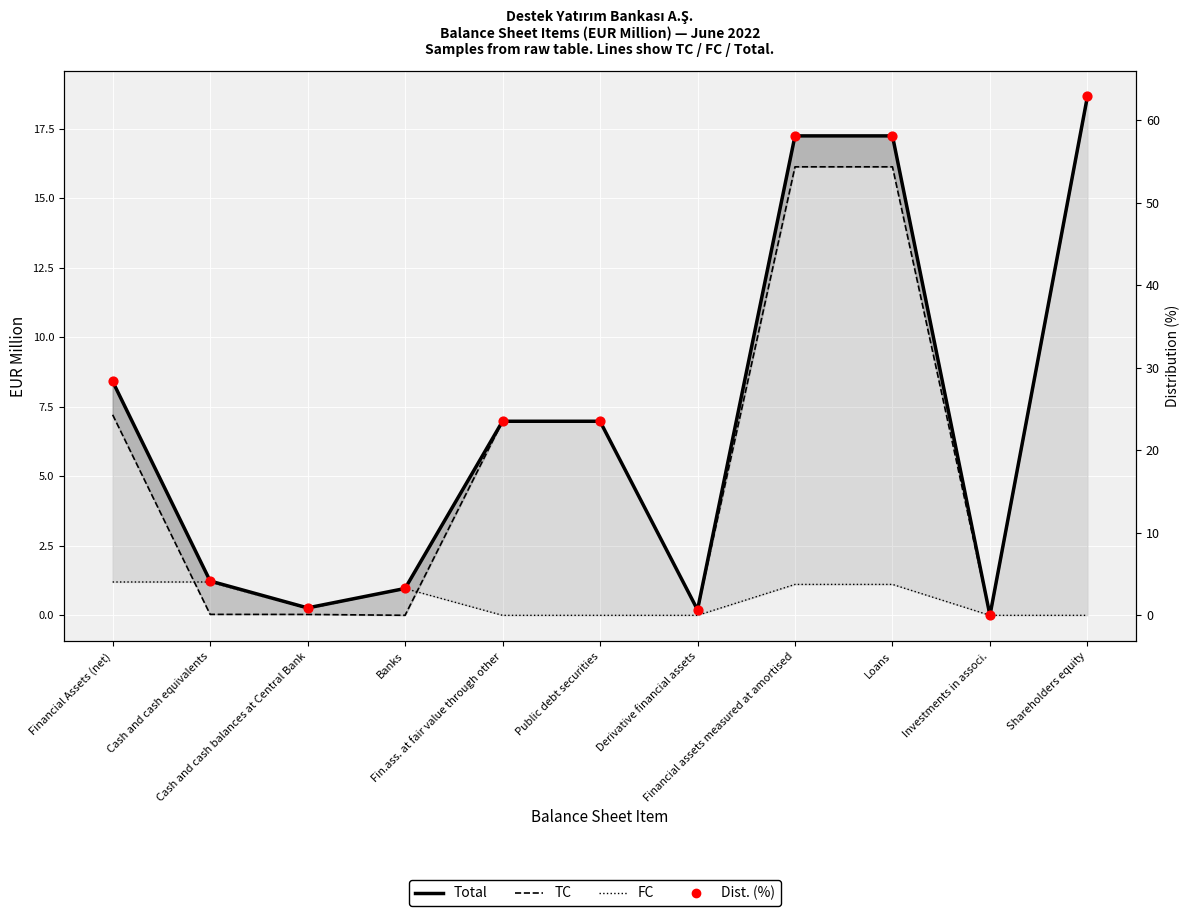

What are all the series names shown in the legend?

Total (EUR M), TC, FC, Dist. (%)